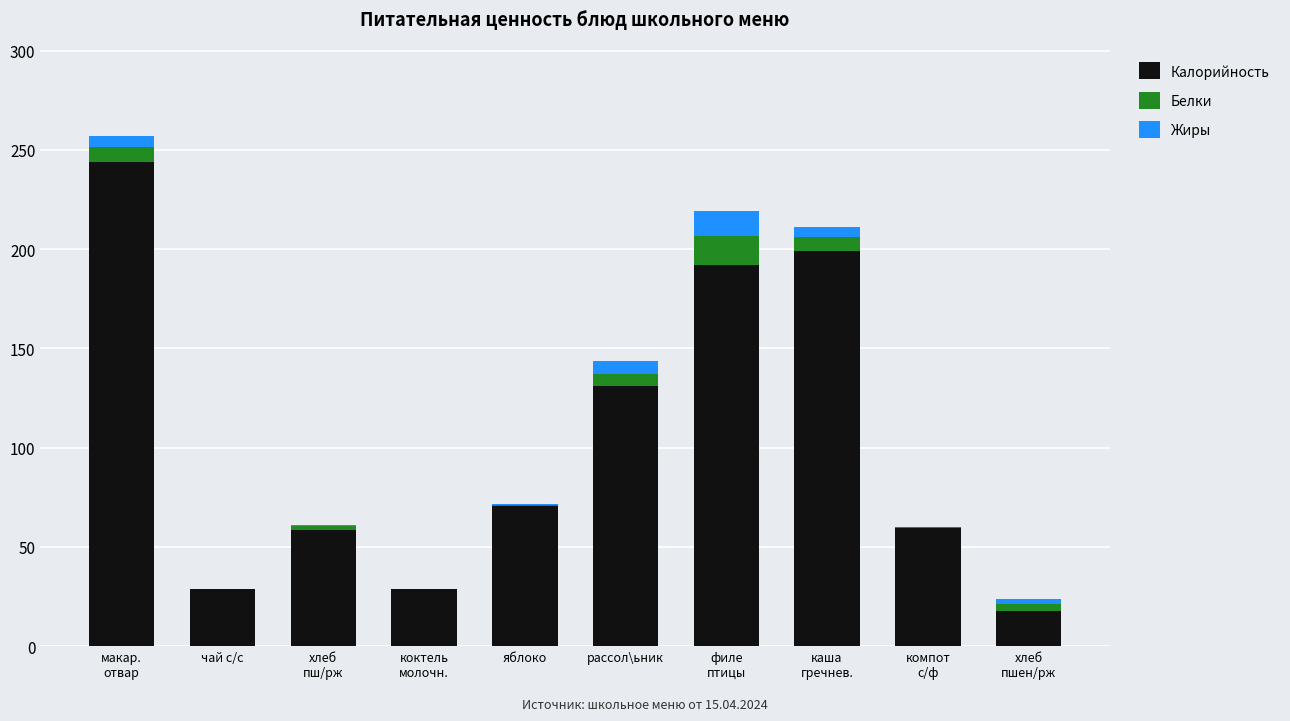

The Калорийность series shows 34.9 at яблоко. True or false?

False